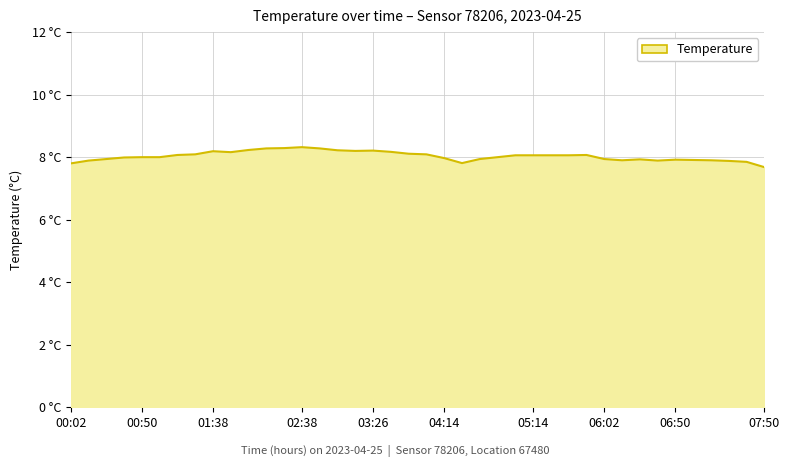

Which category has the highest value across all series?

02:38